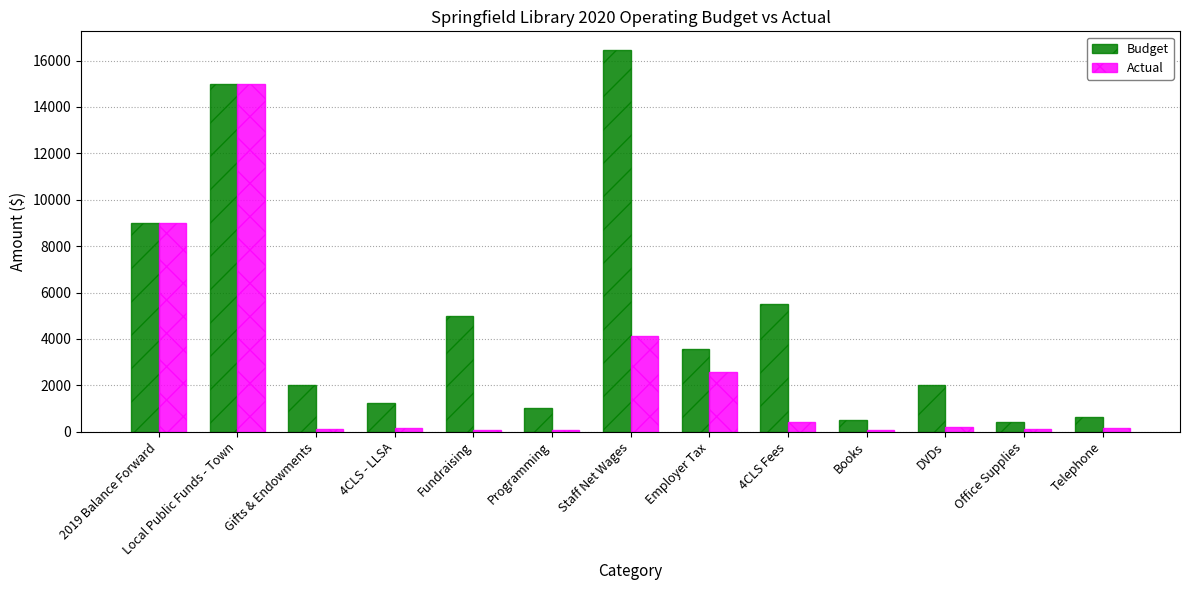

List the series in order of their peak value, lowest first.

Actual, Budget